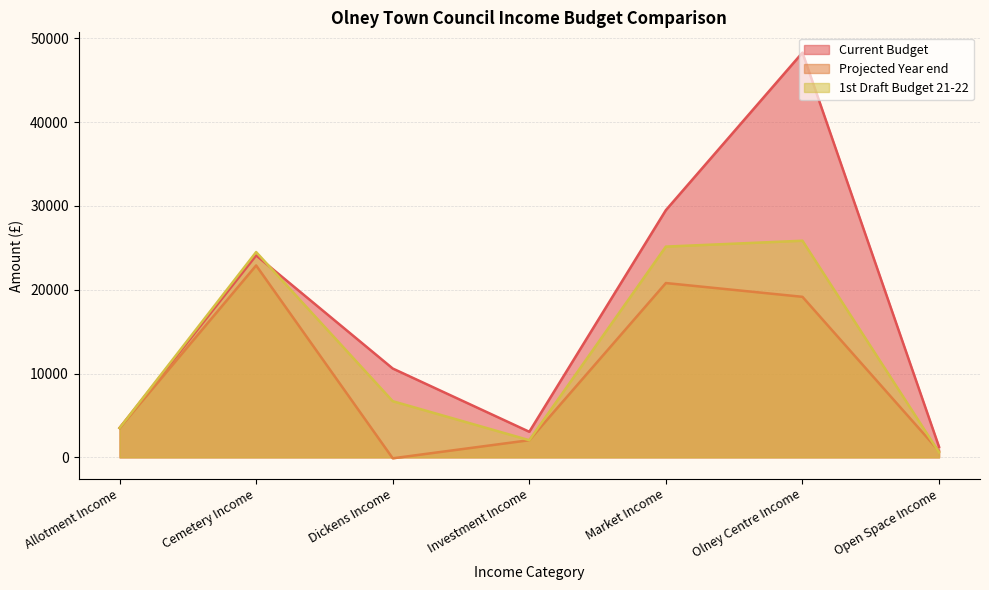

List the series in order of their peak value, highest first.

Current Budget, 1st Draft Budget 21-22, Projected Year end